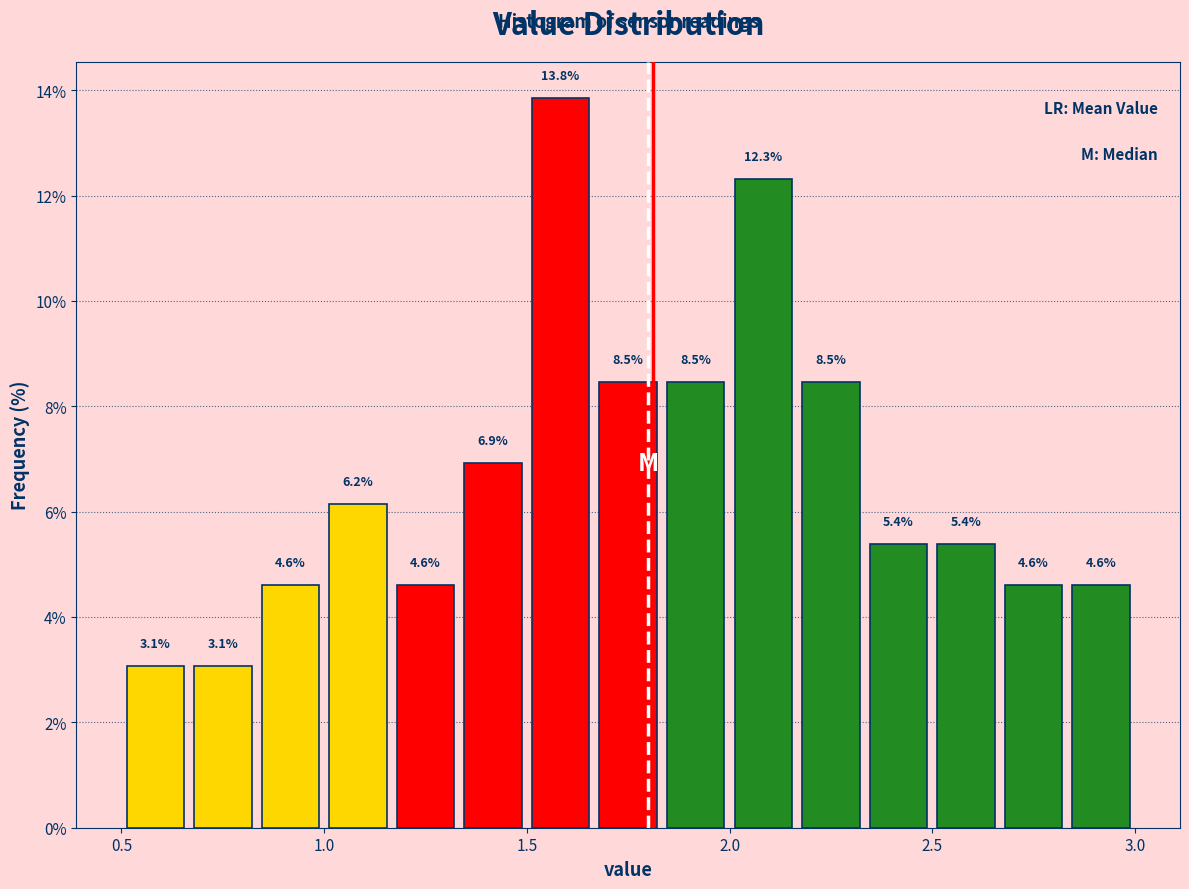

Read against the x-axis, roughly where is the centre of the tallest bar?

1.60